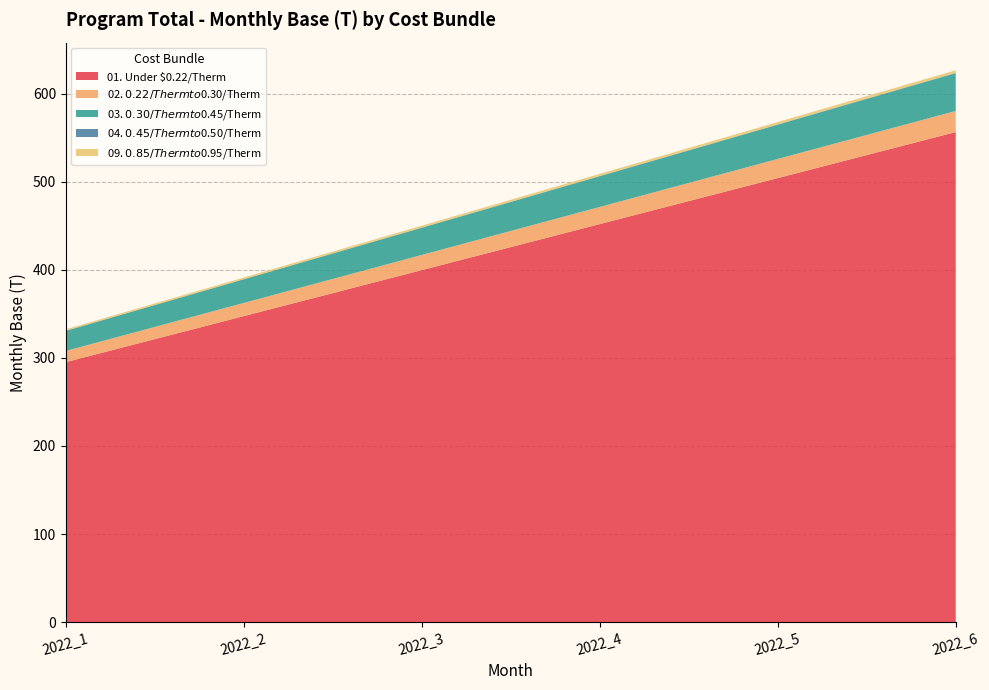

Reading left to right, what are all the values shown in this chart?

01. Under $0.22/Therm: 2022_1=295.1	2022_2=347.4	2022_3=399.6	2022_4=451.8	2022_5=504.1	2022_6=556.3
02. $0.22/Therm to $0.30/Therm: 2022_1=12.7	2022_2=15.0	2022_3=17.2	2022_4=19.4	2022_5=21.7	2022_6=23.9
03. $0.30/Therm to $0.45/Therm: 2022_1=22.7	2022_2=26.8	2022_3=30.8	2022_4=34.8	2022_5=38.9	2022_6=42.9
04. $0.45/Therm to $0.50/Therm: 2022_1=0.2	2022_2=0.3	2022_3=0.3	2022_4=0.3	2022_5=0.4	2022_6=0.4
09. $0.85/Therm to $0.95/Therm: 2022_1=1.6	2022_2=1.8	2022_3=2.1	2022_4=2.4	2022_5=2.7	2022_6=3.0